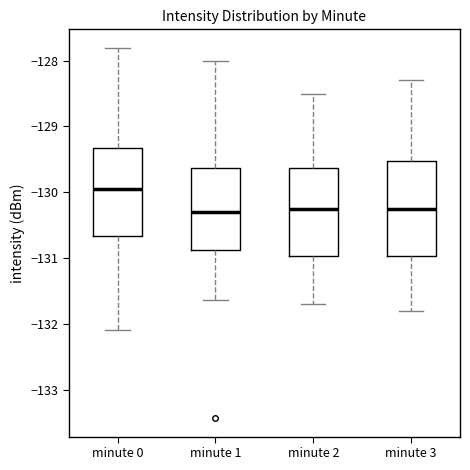

Reading left to right, read every box against the y-axis: the position of its median line, the range the box covers, and the ends of its whiskers. The values are not printed on the chart, so give them approximately, as read against the axis.

minute 0: median -130.0, box -130.7 to -129.3, whiskers -132.1 to -127.8
minute 1: median -130.3, box -130.9 to -129.6, whiskers -131.6 to -128.0
minute 2: median -130.2, box -131.0 to -129.6, whiskers -131.7 to -128.5
minute 3: median -130.2, box -131.0 to -129.5, whiskers -131.8 to -128.3